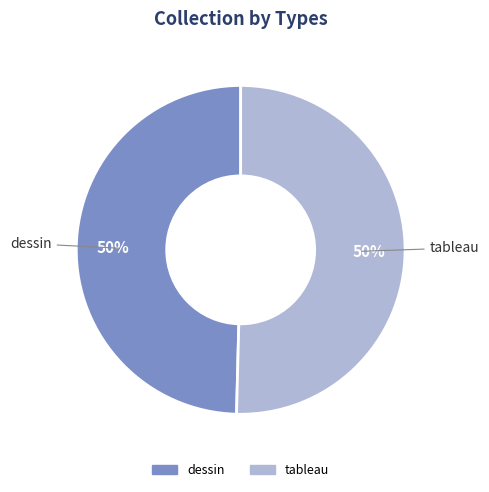

To the nearest percent, what is the average slice percentage?

50%